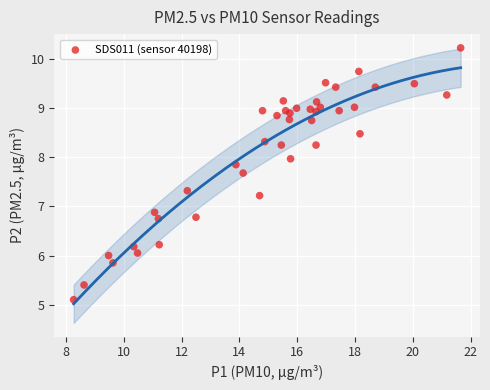

What is the range of Y values (max minus min)?

5.1